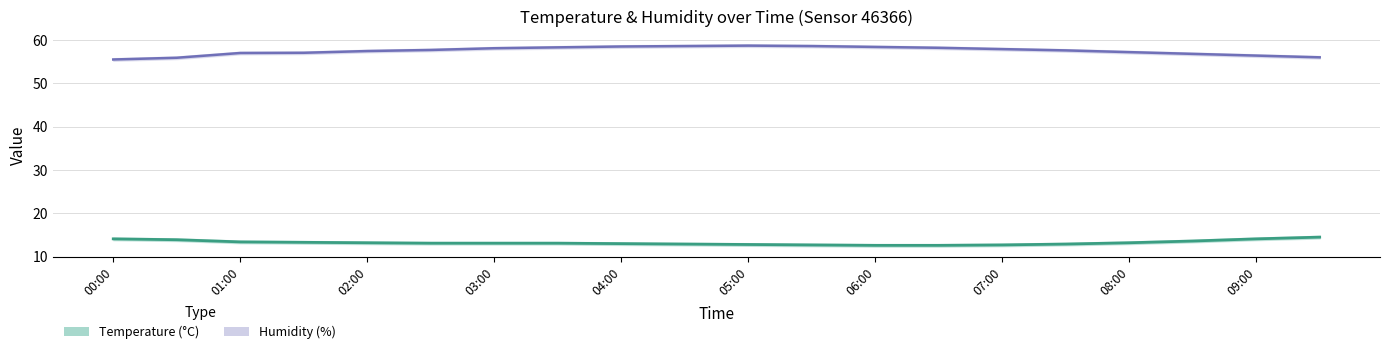

Is it true that temperature equals 14.5 at 19?

True